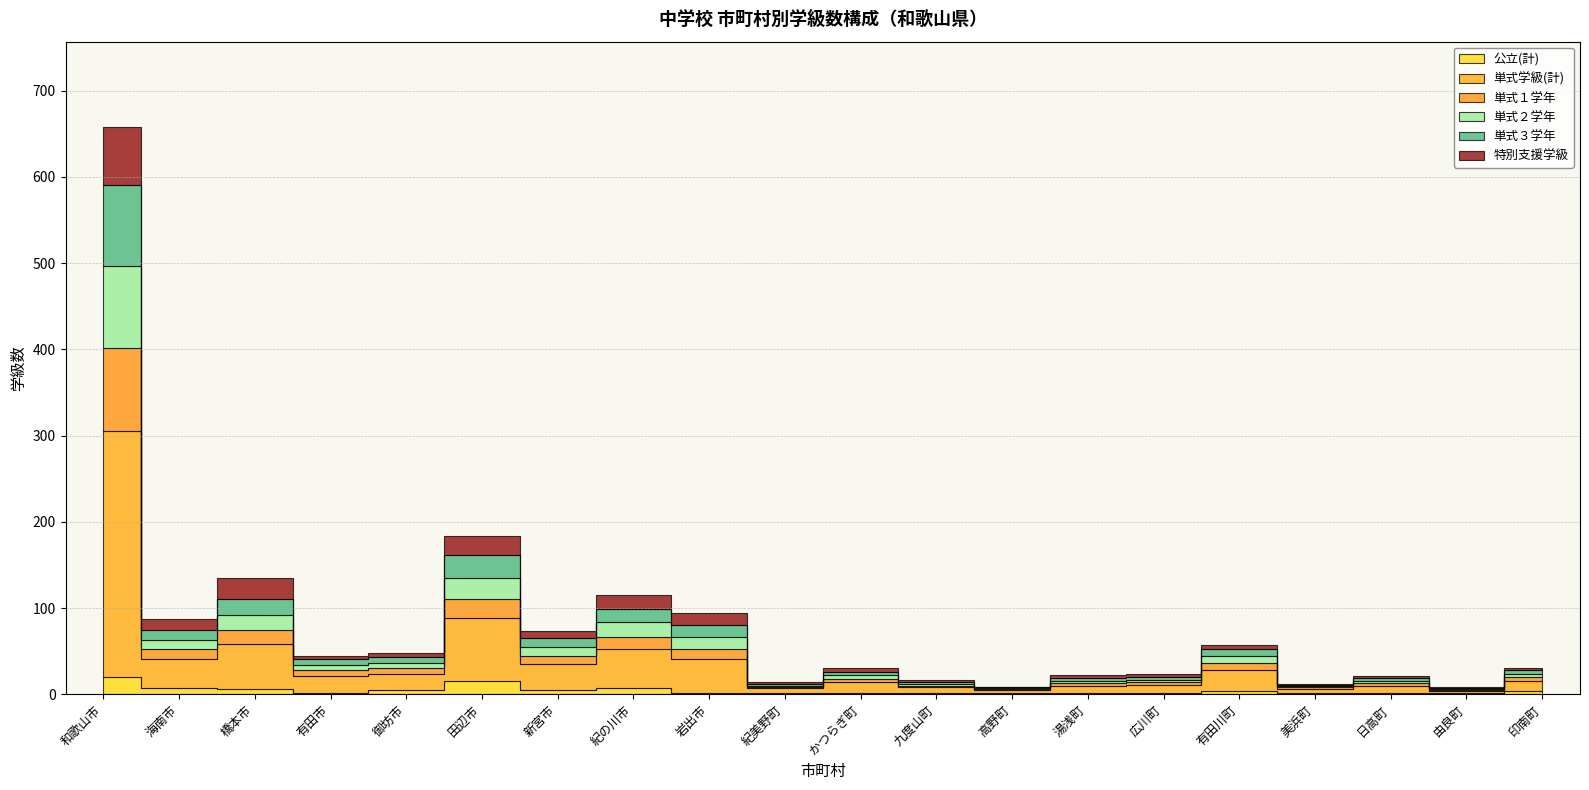

How many data points does each series have?

20